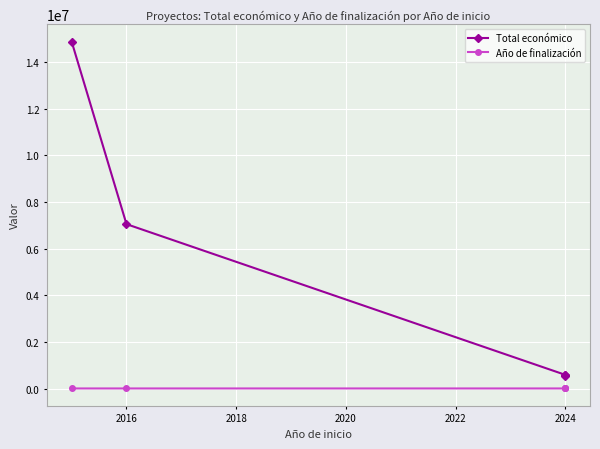

Reading left to right, transcribe all the data shown in this chart.

Total económico: 14874340	7045594	585460	520062	599211
Año de finalización: 2019	2021	2027	2027	2027